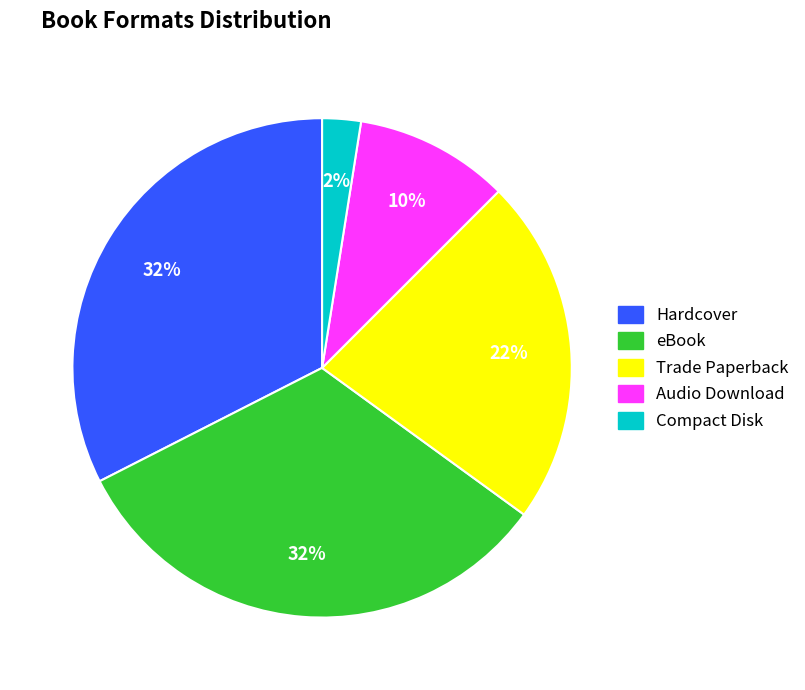

Is there any slice that represents more than half of the pie?

No